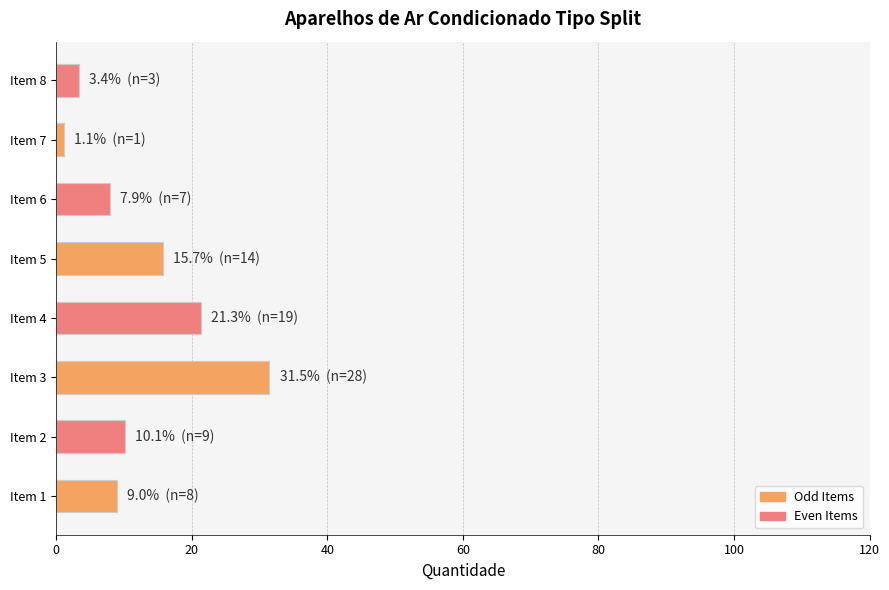

Reading bottom to top, extract all data points from this chart.

9.0	10.1	31.5	21.3	15.7	7.9	1.1	3.4